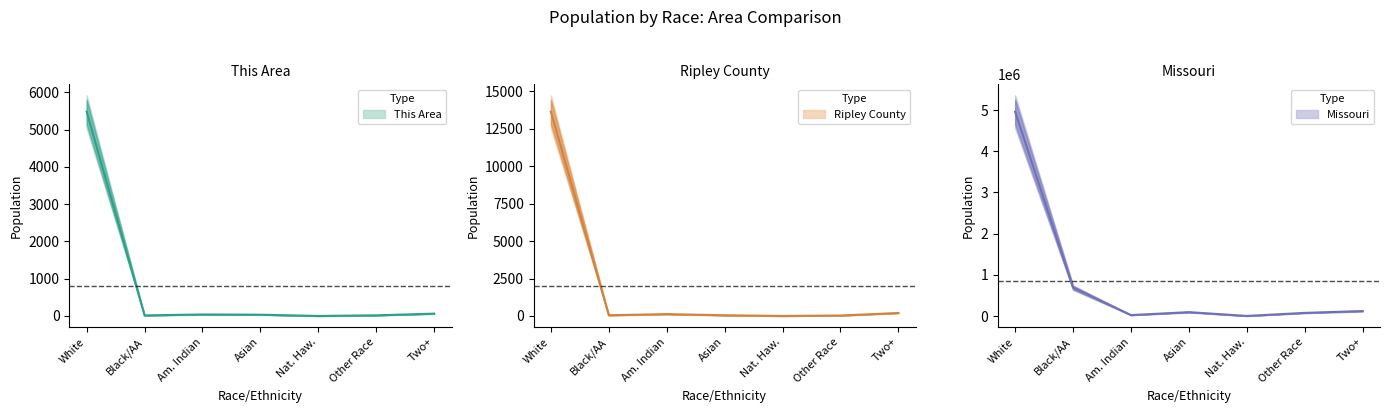

What is the average value of the Ripley County series?

2014